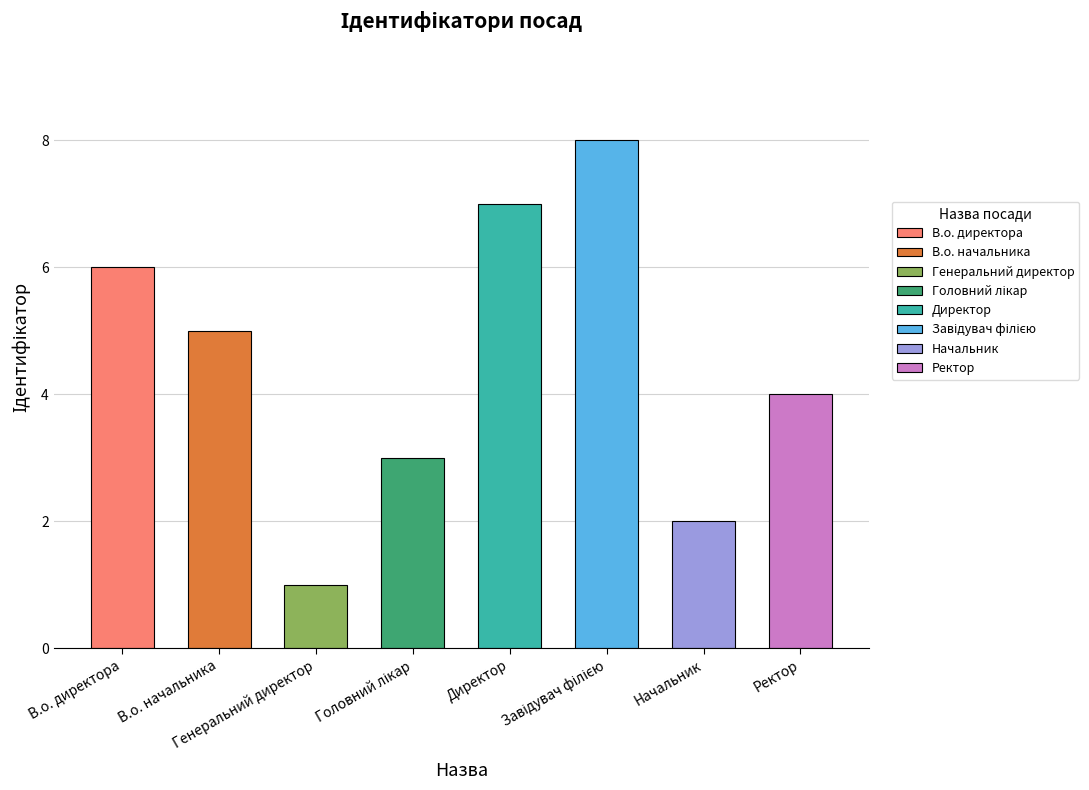

Rank the categories by value from lowest to highest.

Генеральний директор, Начальник, Головний лікар, Ректор, В.о. начальника, В.о. директора, Директор, Завідувач філією